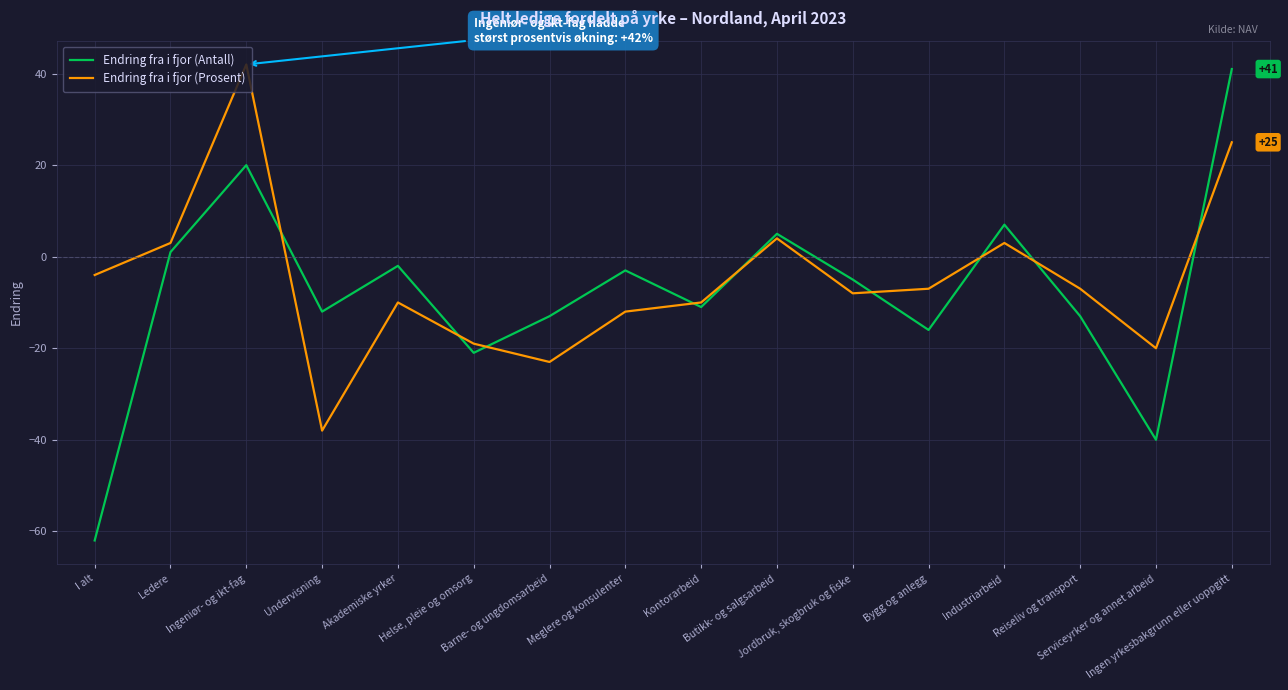

Which series has the largest range (max minus min)?

Endring fra i fjor (Antall)